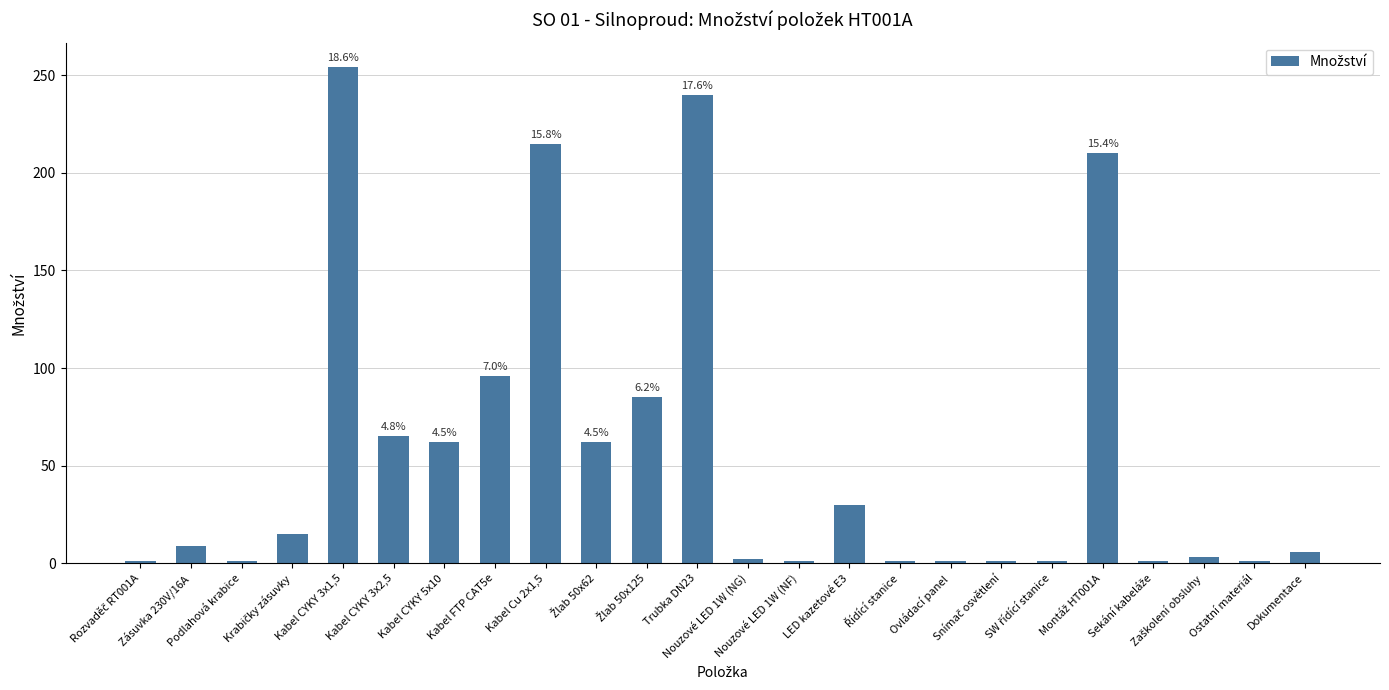

What position from the right is Kabel CYKY 3x1,5?

20